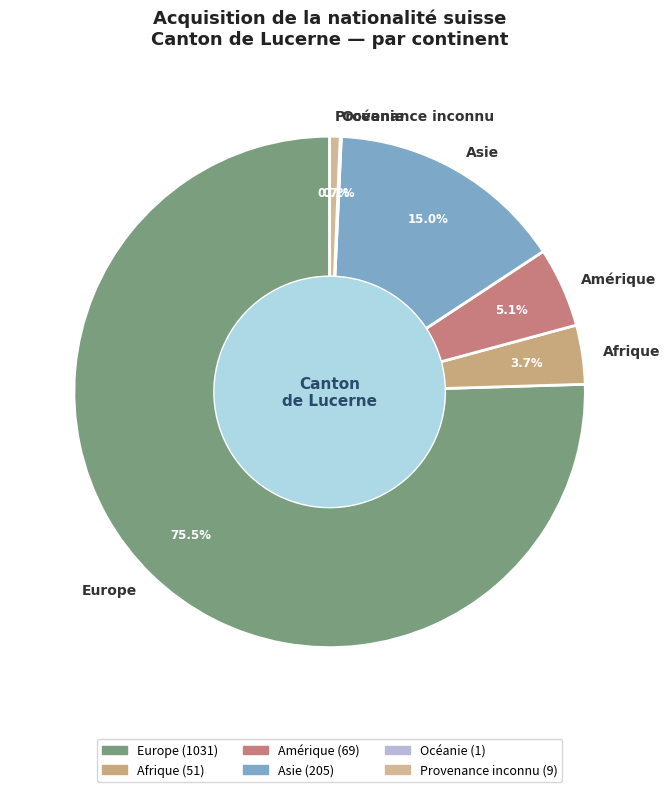

What percentage is NOT represented by Amérique?

94.9%